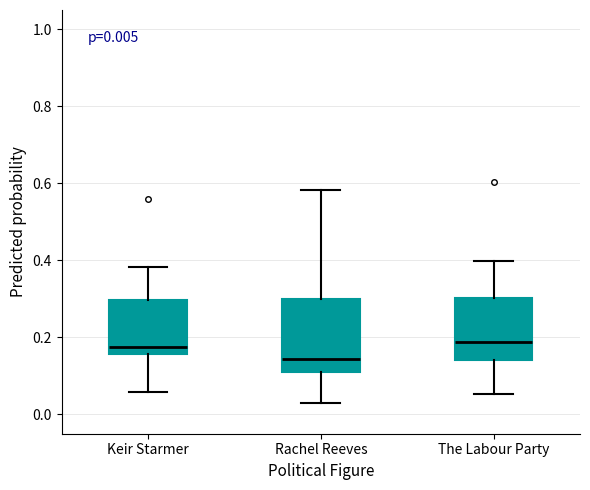

Which box is the tallest, from its lower edge to its upper edge?

Rachel Reeves